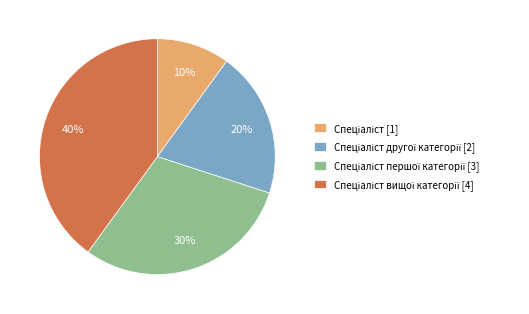

To the nearest percent, what is the difference between the largest and smallest slice percentages?

30%